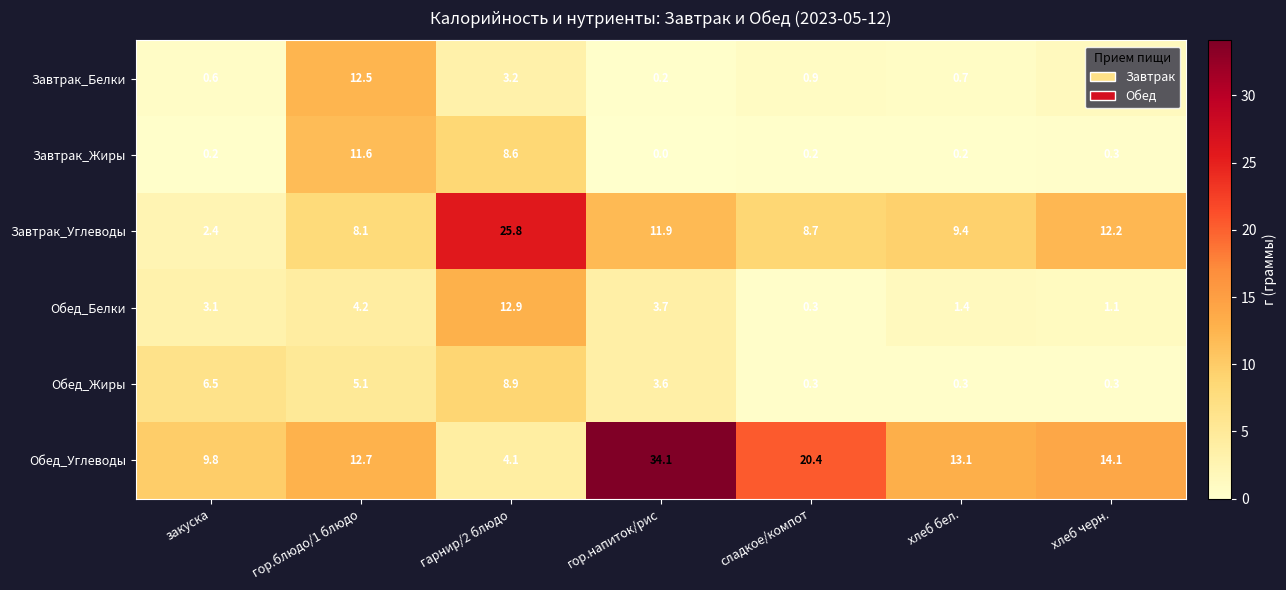

At which category does the chart reach its peak across all series?

гор.напиток/рис